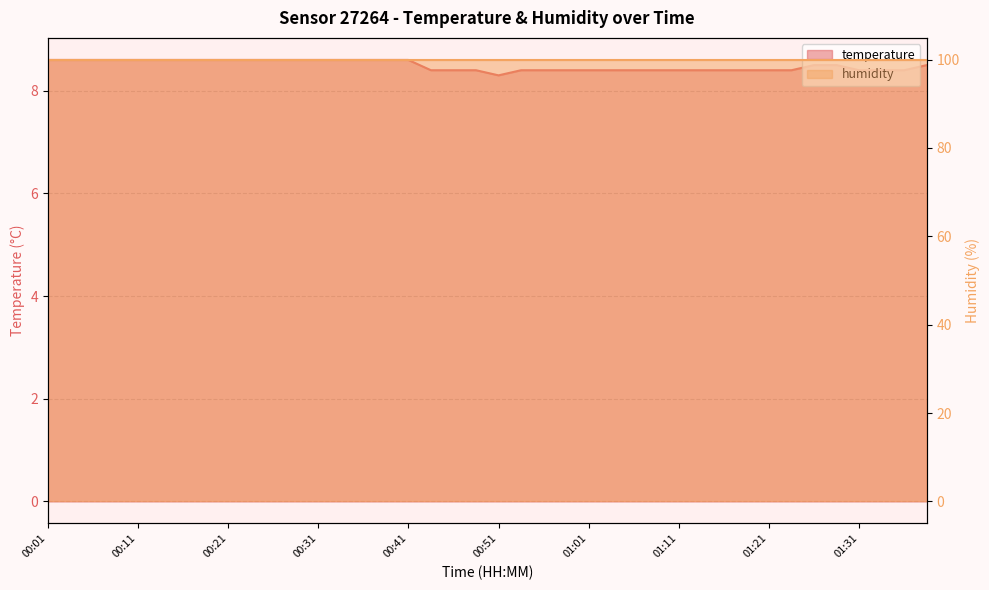

What is the difference between the maximum and minimum values?

0.3